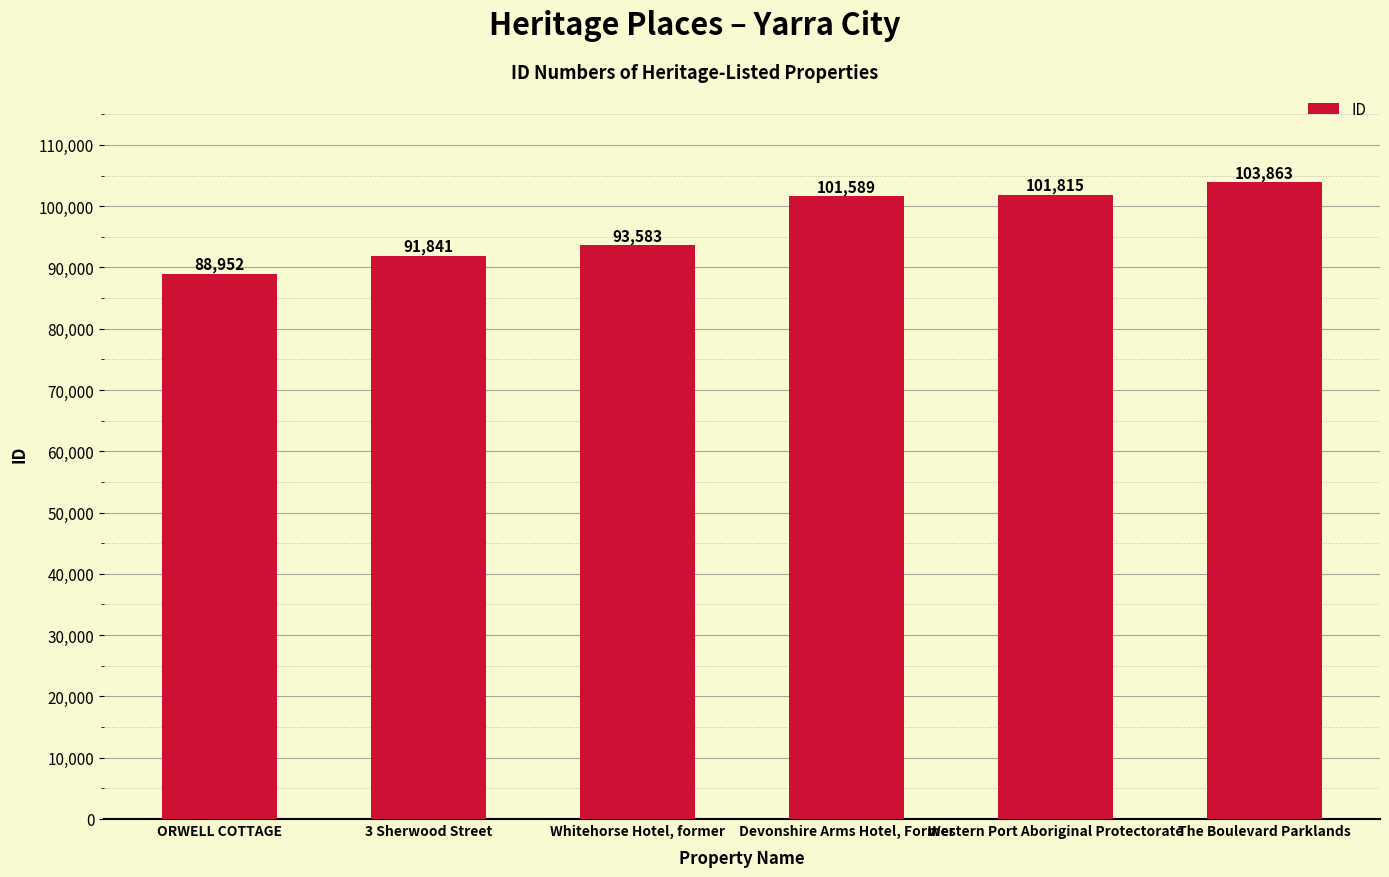

Reading right to left, extract all data points from this chart.

The Boulevard Parklands=103863	Western Port Aboriginal Protectorate=101815	Devonshire Arms Hotel, Former=101589	Whitehorse Hotel, former=93583	3 Sherwood Street=91841	ORWELL COTTAGE=88952